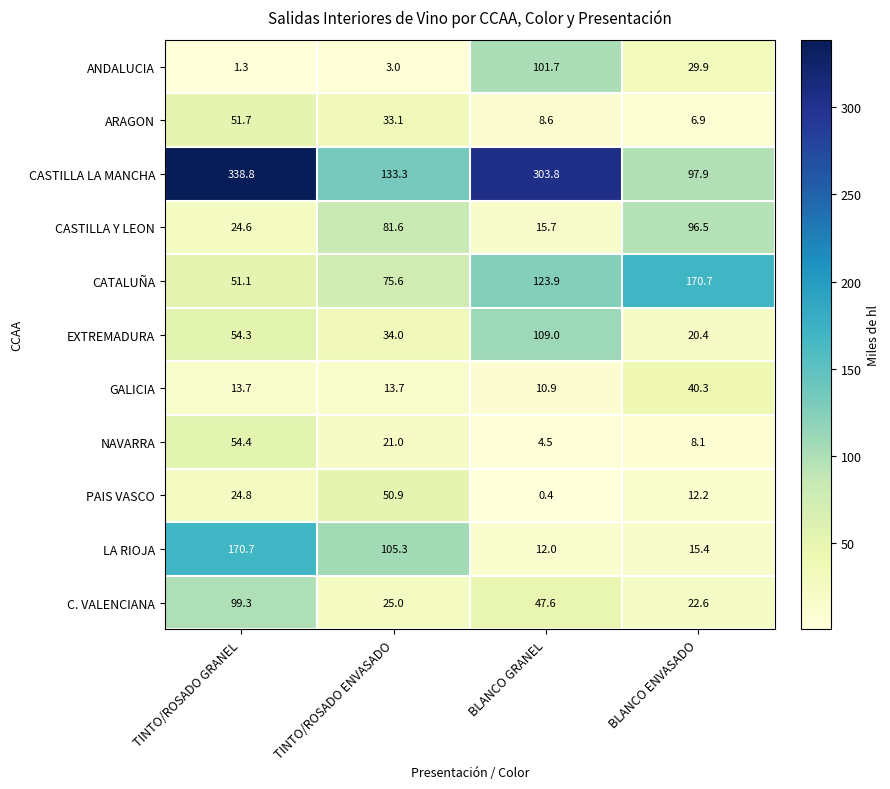

How many values in the CASTILLA LA MANCHA series are below 303?

2